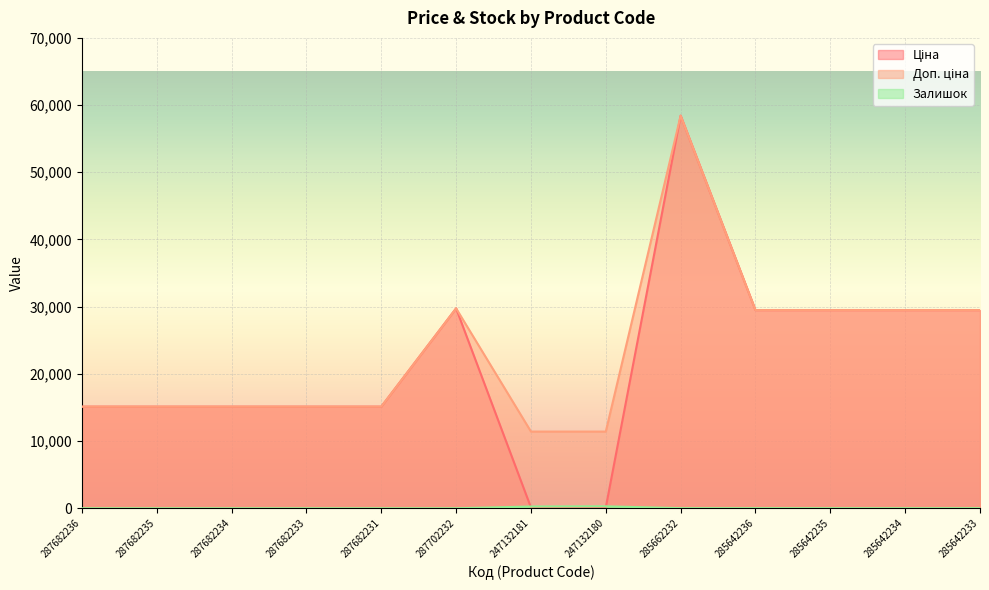

How many lines are shown in the chart?

3